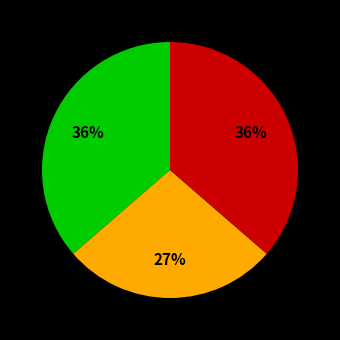

Is there a majority slice in this chart?

No